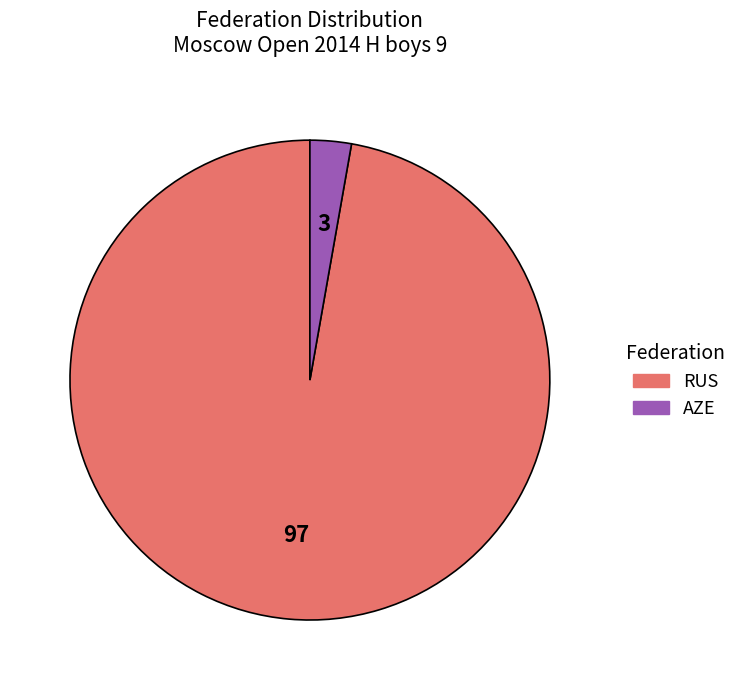

Does any single category account for the majority?

Yes